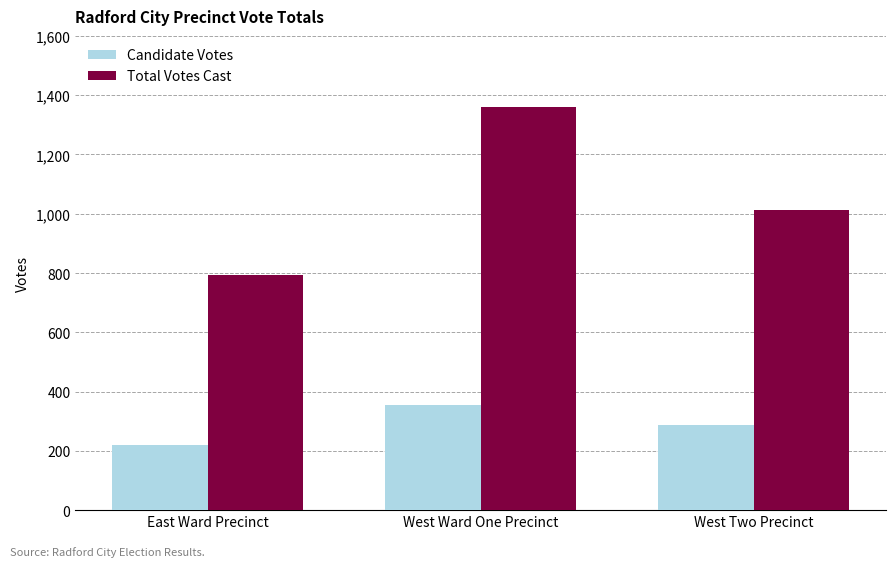

Reading left to right, extract all data points from this chart.

Candidate Votes: 220	356	286
Total Votes Cast: 793	1360	1012